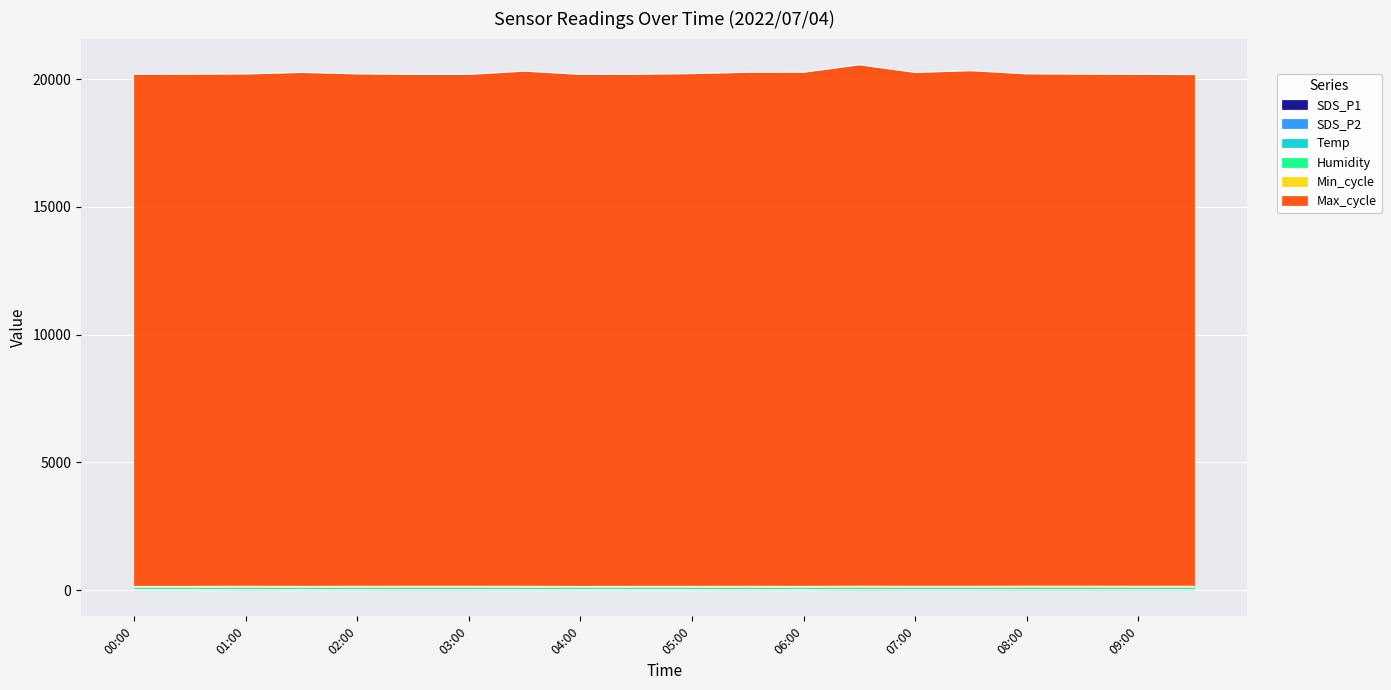

Reading right to left, list all the values displayed in this chart.

SDS_P1: 5.5	4.7	6.3	6.8	4.8	4.4	8.3	1.9	5.0	2.6	2.5	1.2	3.5	3.9	4.6	4.2	2.0	5.5	1.7	1.6
SDS_P2: 3.0	3.1	3.4	3.2	2.3	2.3	2.0	1.6	1.3	1.5	1.7	1.1	2.3	3.5	2.8	2.4	1.4	1.9	1.1	1.2
Temp: 12.5	12.7	12.6	12.7	12.5	12.5	12.6	12.6	12.7	12.8	12.9	13.2	13.1	13.2	13.1	13.3	13.1	13.0	13.2	13.0
Humidity: 99.9	99.9	99.9	99.9	99.9	99.9	99.9	99.9	99.9	99.9	99.9	99.9	99.9	99.9	99.9	99.9	99.9	99.9	99.9	99.9
Min_cycle: 28.0	28.0	28.0	28.0	28.0	28.0	28.0	28.0	28.0	28.0	28.0	28.0	28.0	28.0	28.0	28.0	28.0	28.0	28.0	28.0
Max_cycle: 20029.0	20038.0	20042.0	20056.0	20181.0	20113.0	20408.0	20124.0	20120.0	20070.0	20042.0	20041.0	20165.0	20035.0	20034.0	20057.0	20117.0	20052.0	20046.0	20045.0